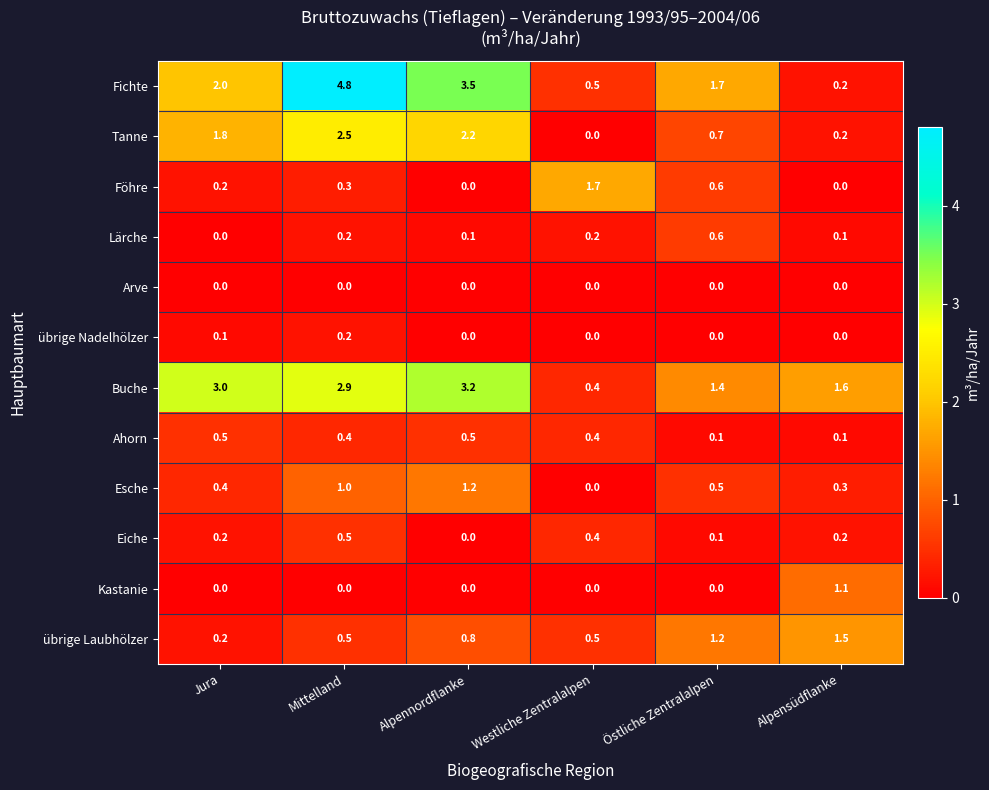

What is the difference between the highest and lowest values at Alpennordflanke?

3.5